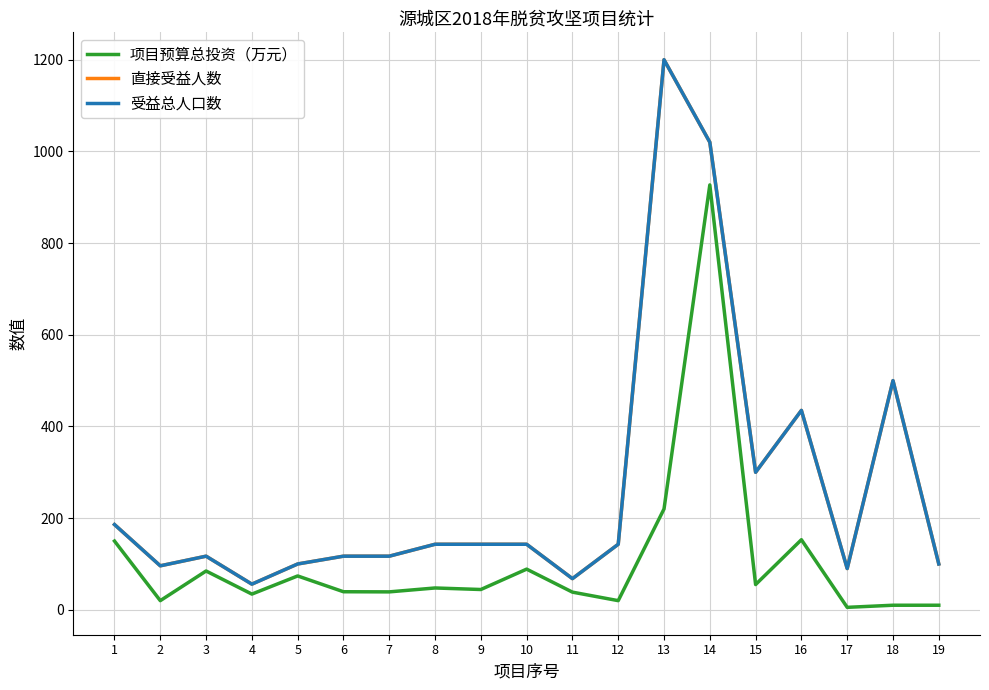

Where is the first local minimum for 直接受益人数?

2